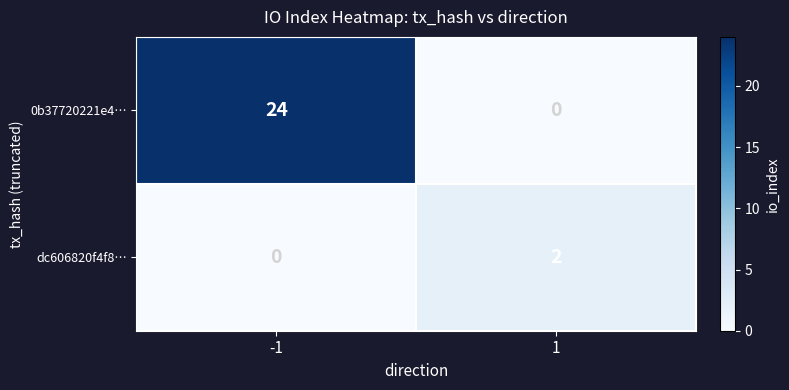

Is it true that dc606820f4f8… equals 1 at 1?

False